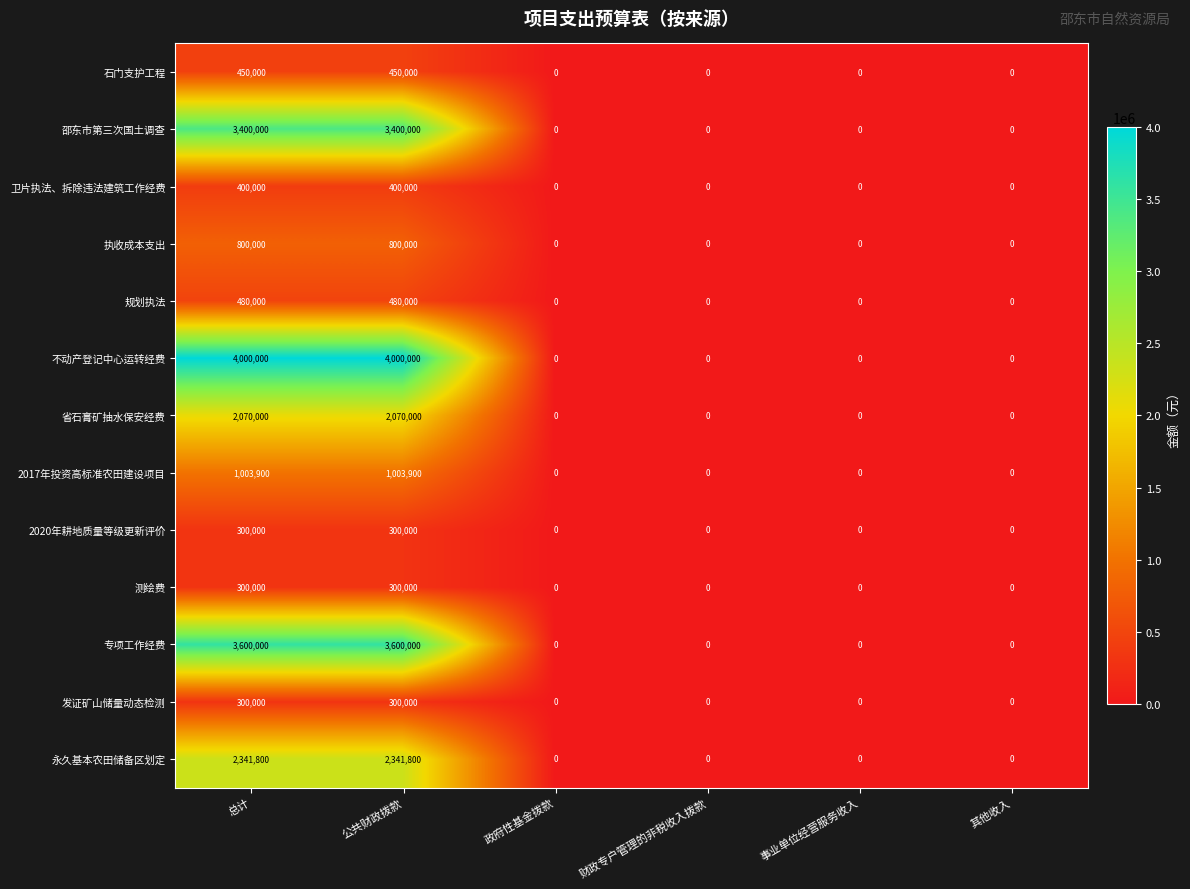

Which series has the largest total across all categories?

不动产登记中心运转经费